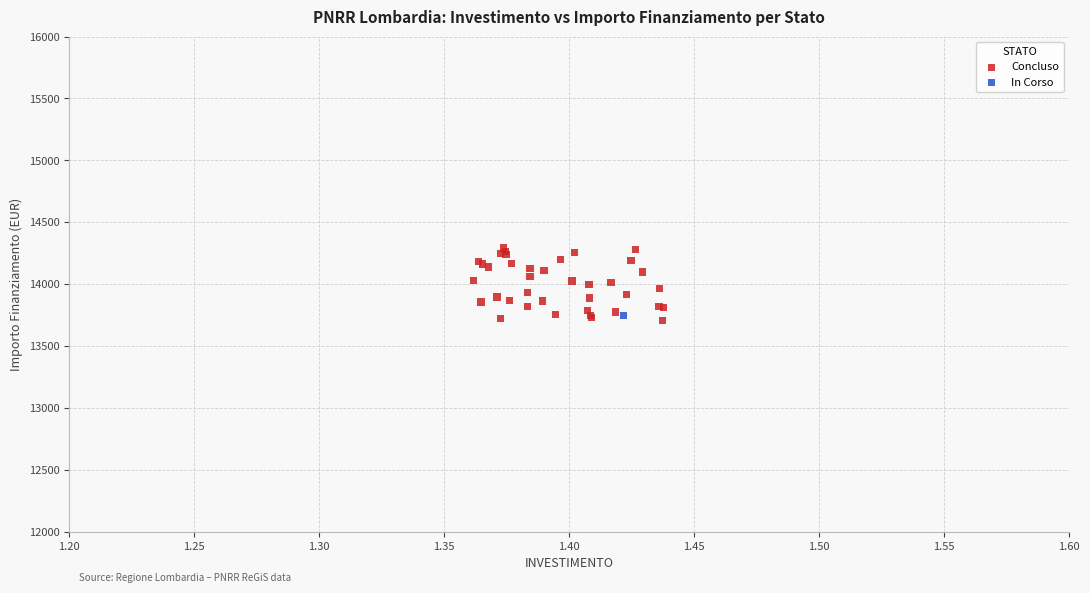

What are all the series names shown in the legend?

Concluso, In Corso